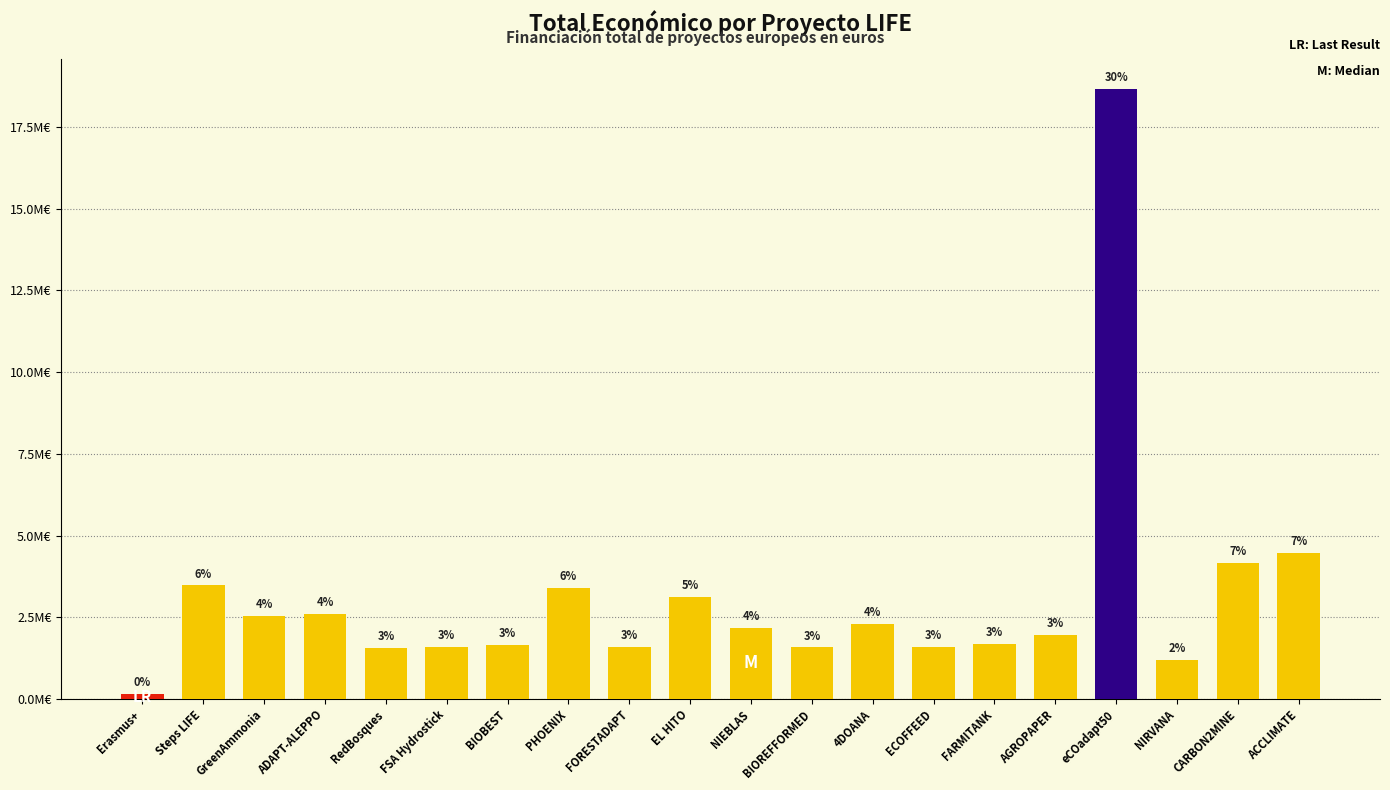

Reading left to right, list all the values displayed in this chart.

Erasmus+=144750	Steps LIFE=3472215	GreenAmmonia=2537921	ADAPT-ALEPPO=2606279	RedBosques=1569661	FSA Hydrostick=1592249	BIOBEST=1664600	PHOENIX=3390078	FORESTADAPT=1591588	EL HITO=3108400	NIEBLAS=2185777	BIOREFFORMED=1576774	4DOANA=2296643	ECOFFEED=1589765	FARMITANK=1669400	AGROPAPER=1956015	eCOadapt50=18656636	NIRVANA=1189042	CARBON2MINE=4158222	ACCLIMATE=4468538